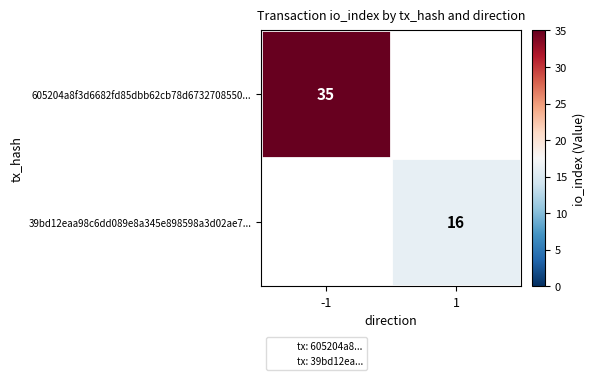

What is the maximum value shown in the chart?

35.0